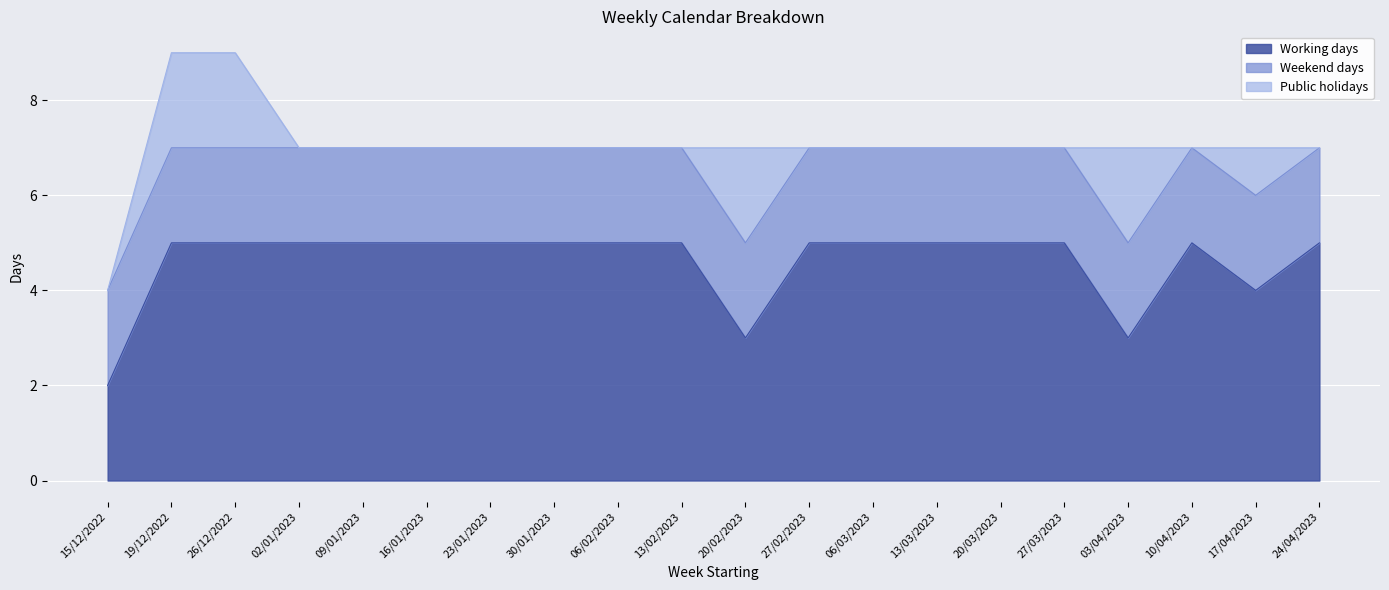

What is the total value across all series at 17/04/2023?

7